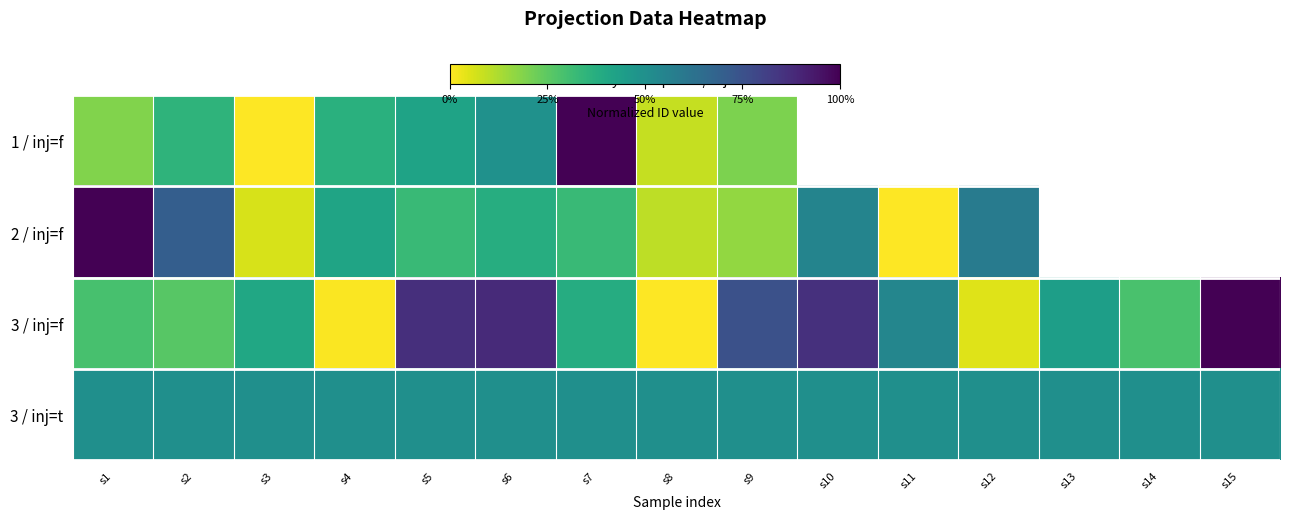

At s8, list the series in order from smallest to largest.

3 / inj=f, 1 / inj=f, 2 / inj=f, 3 / inj=t